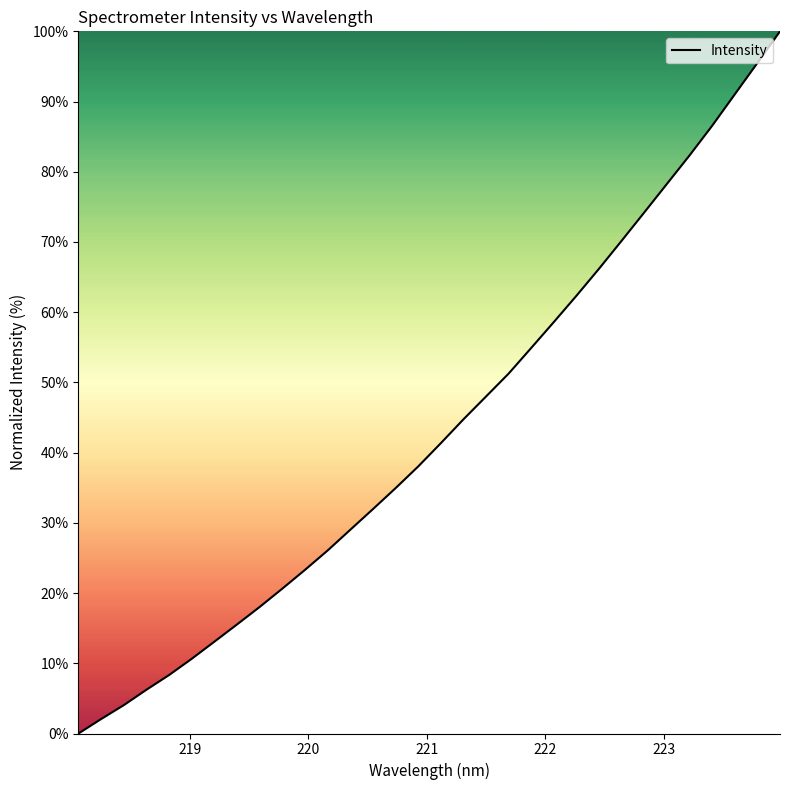

How many positive values are there?

31